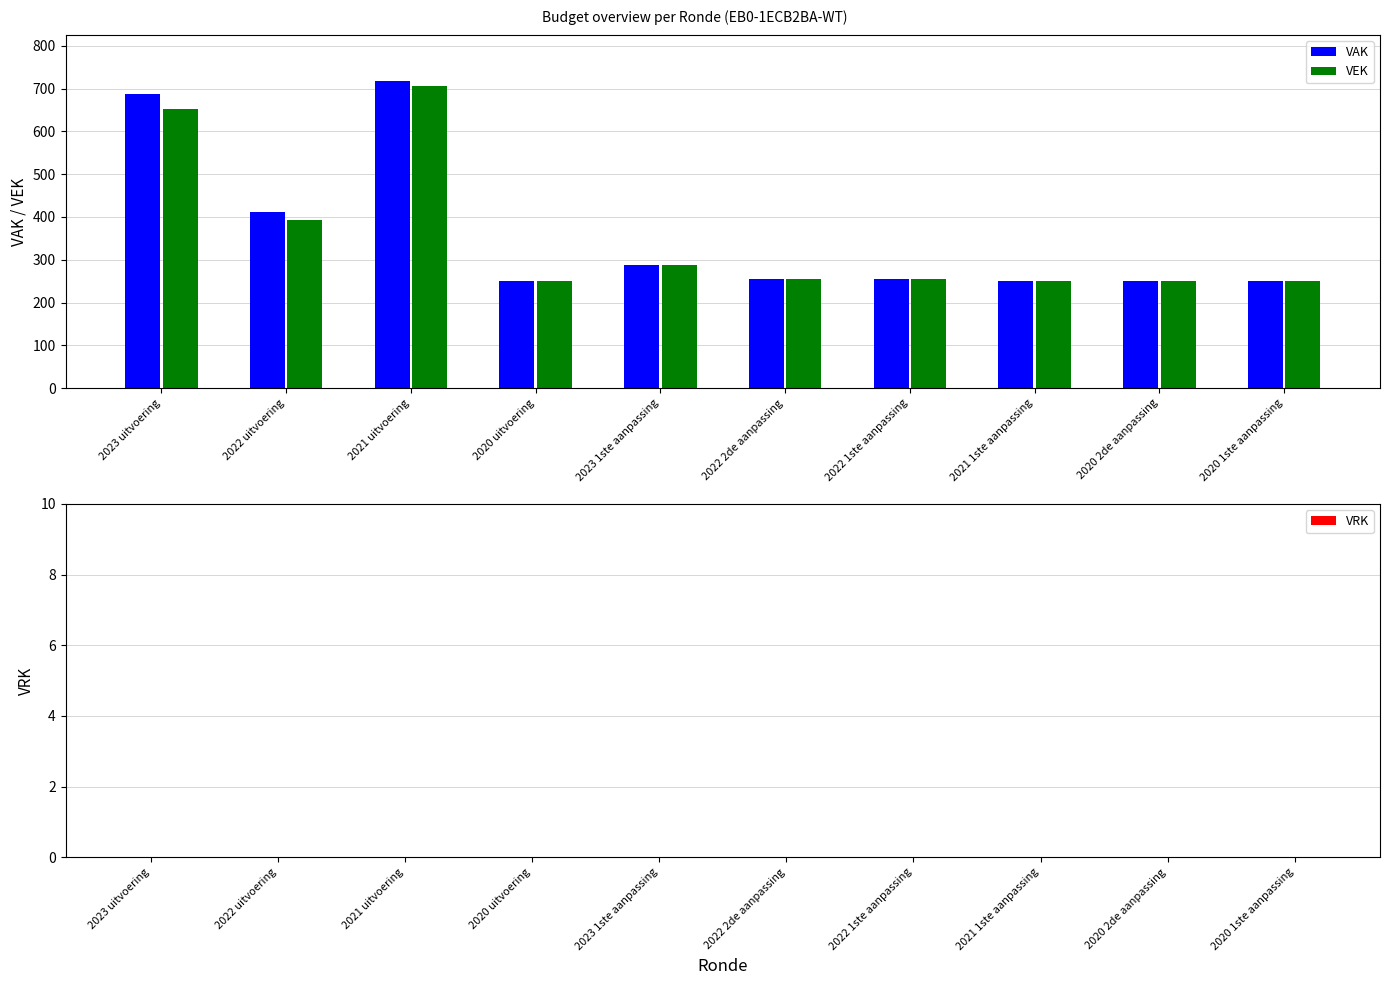

List the series in order of their peak value, lowest first.

VEK, VAK